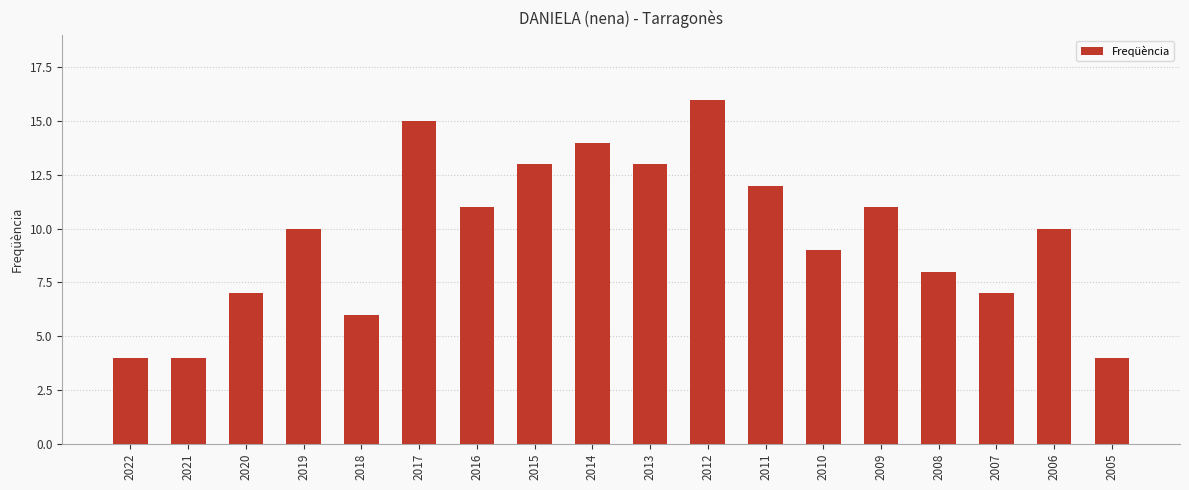

The chart shows a value of 6 at 2021. True or false?

False